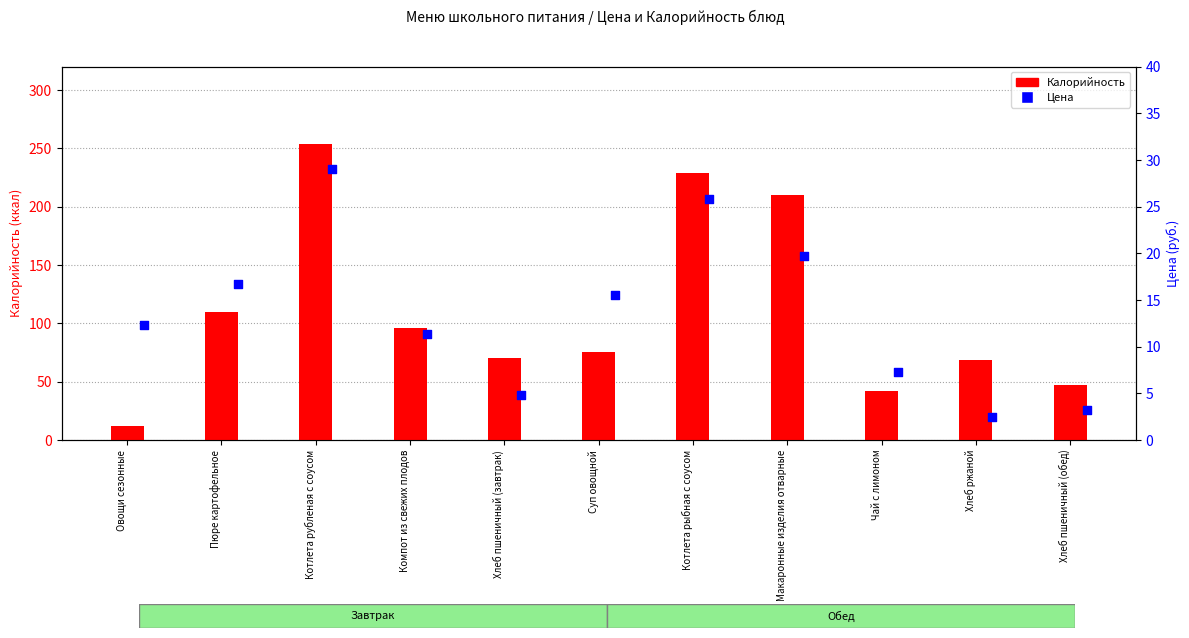

At how many categories does at least one series exceed 218?

2